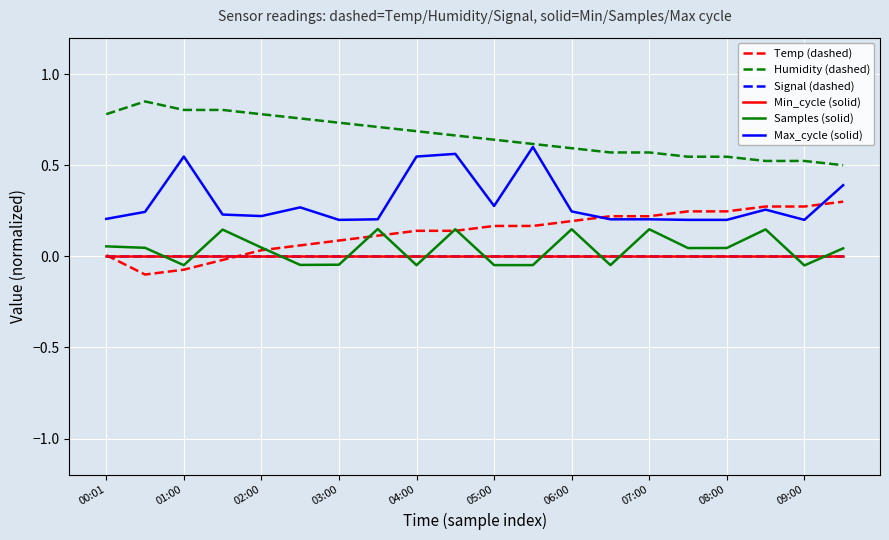

Is this an area chart (filled region under the line)?

No